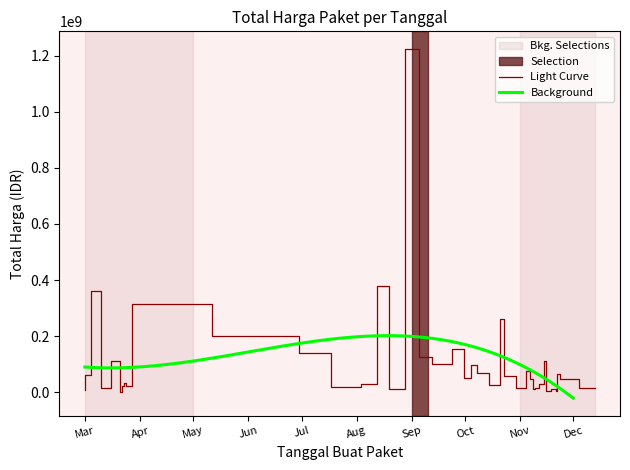

Is it true that the value at 2022-07-28 is 5718210?

False